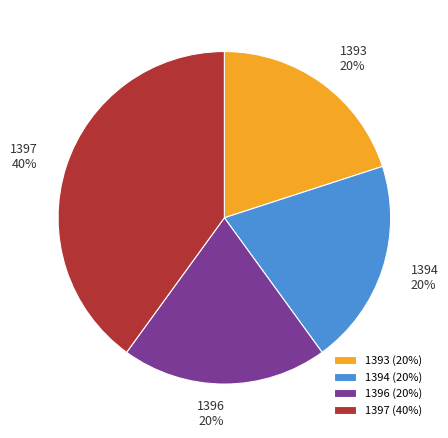

Is it true that 1397 is 40% of the pie?

True